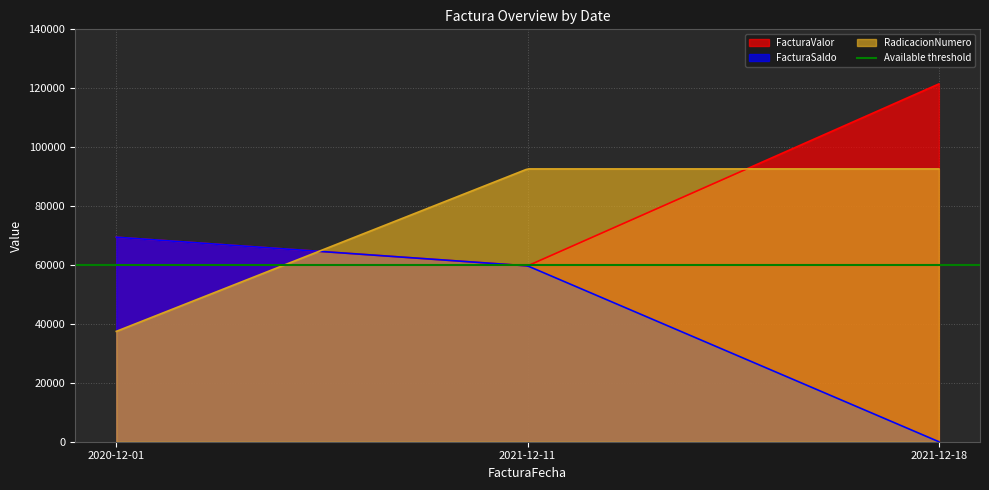

At which label does RadicacionNumero reach its minimum?

2020-12-01